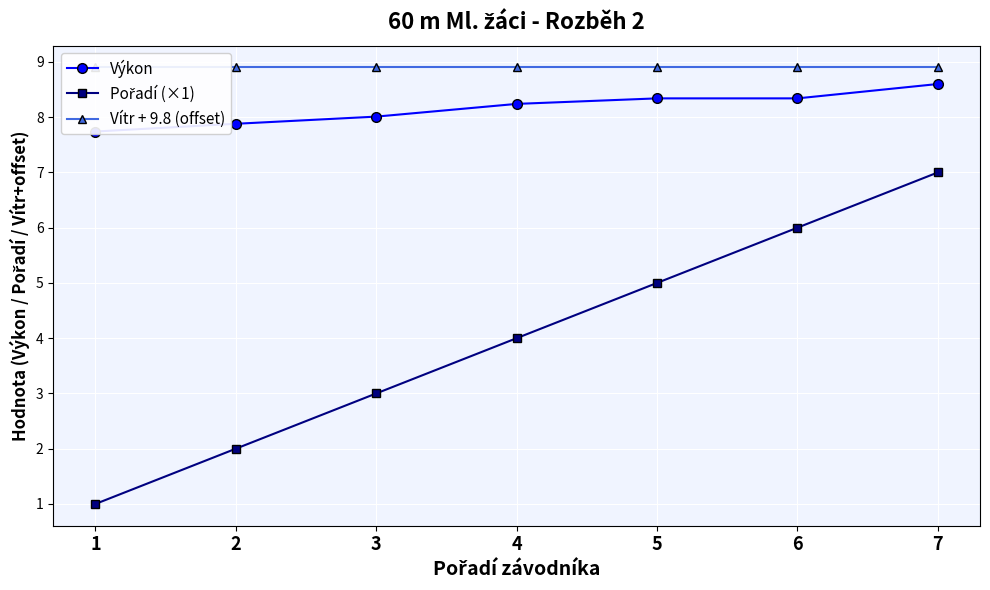

At which category is the sum across all series the highest?

7